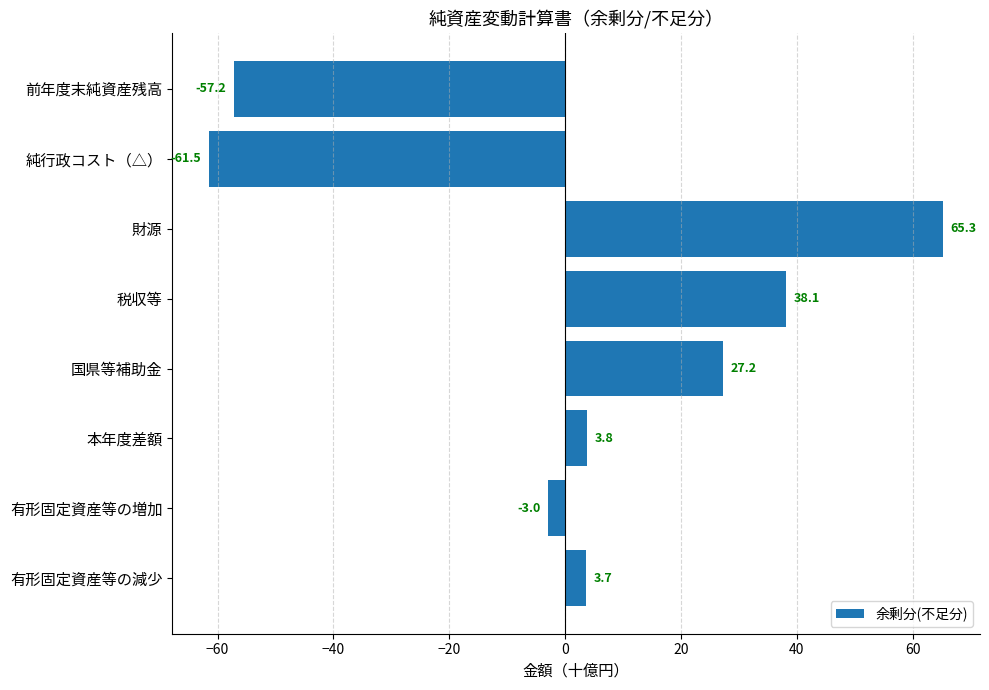

How many bars are there in total?

8